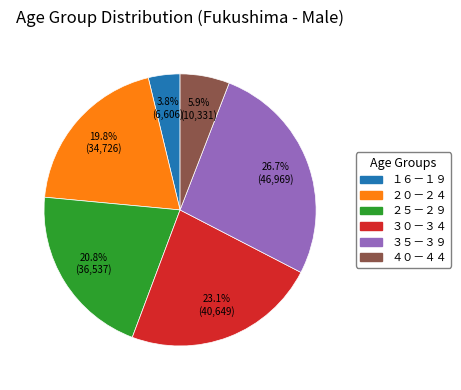

Is there any slice that represents more than half of the pie?

No